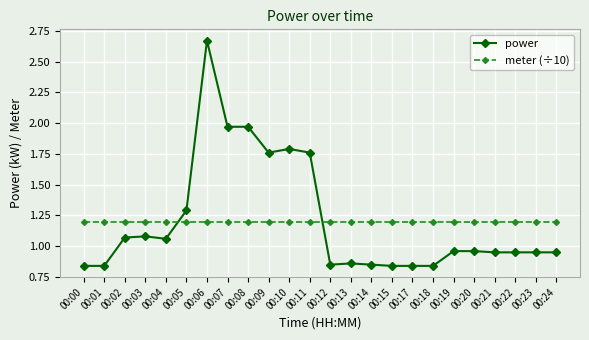

Is the value of power at 00:24 greater than the value of meter (÷10) at 00:09?

No